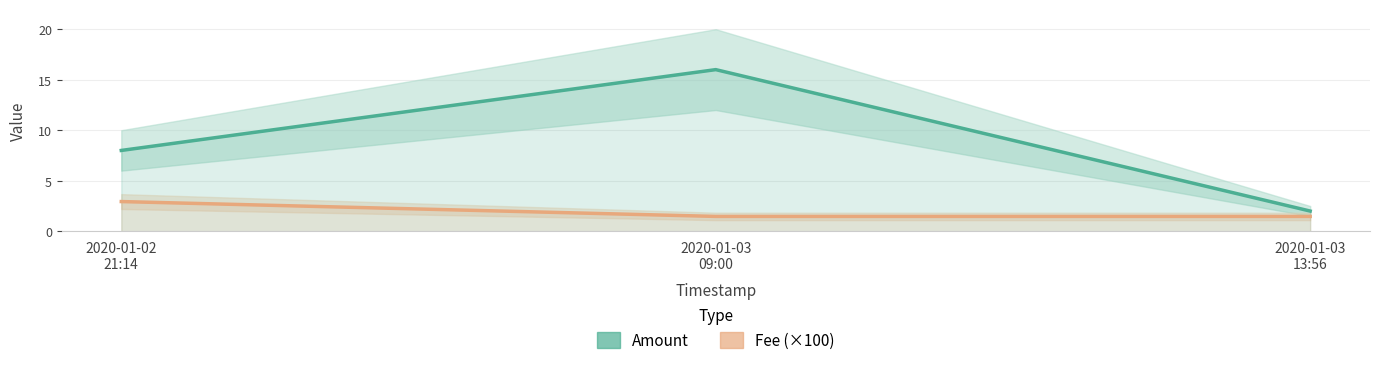

What is the label of the 1st point from the right?

2020-01-03
13:56